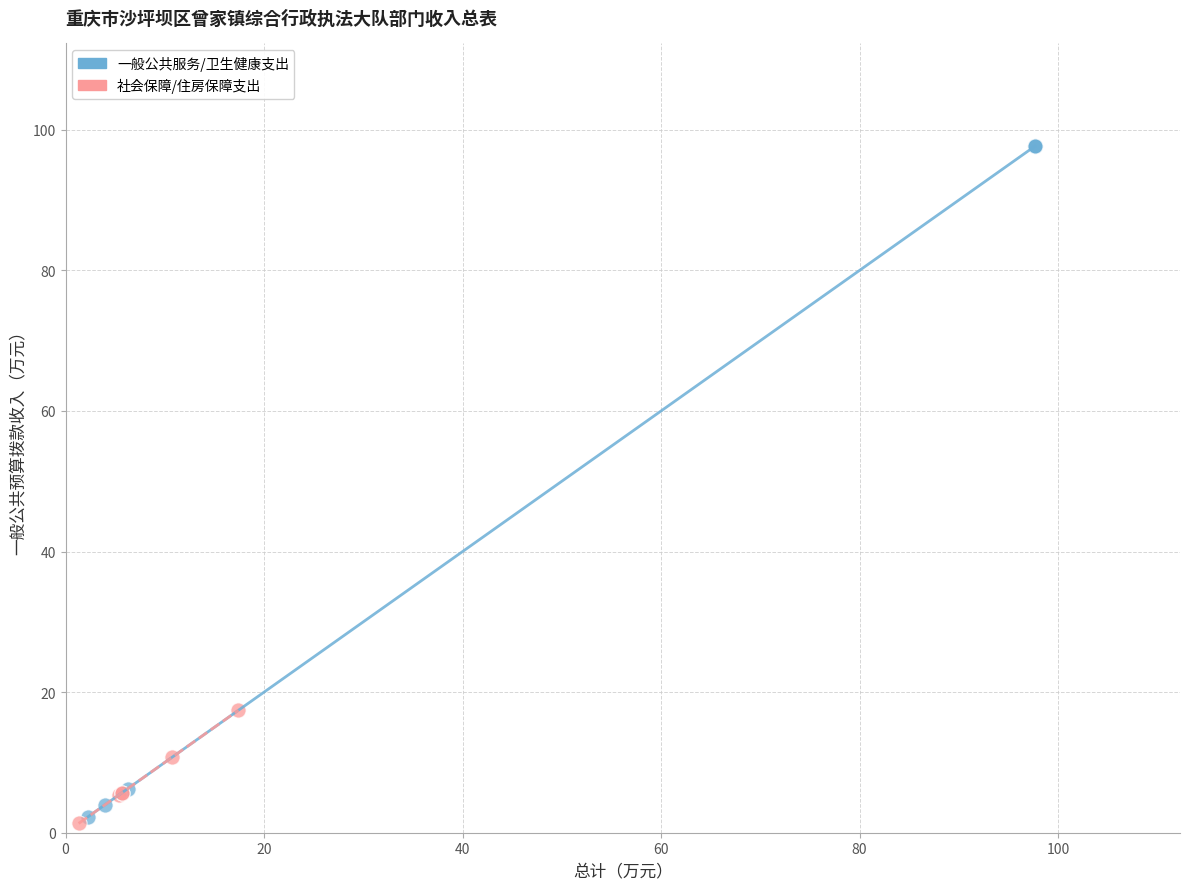

Which series has the widest spread of Y values?

一般公共服务/卫生健康支出